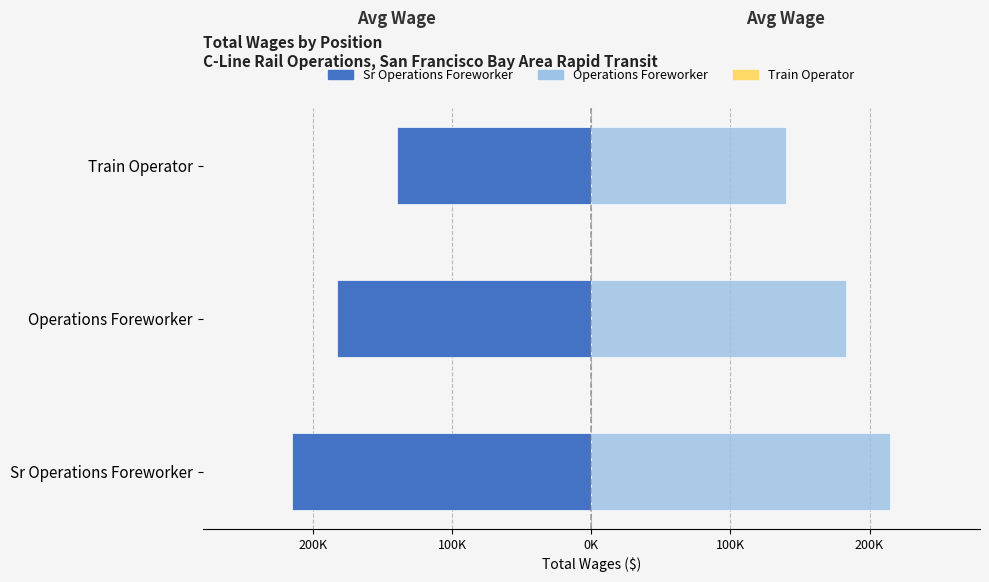

Reading left to right, transcribe all the data shown in this chart.

Average Wage (Left): -214919.8	-182954.2	-139660.5
Average Wage (Right): 214919.8	182954.2	139660.5